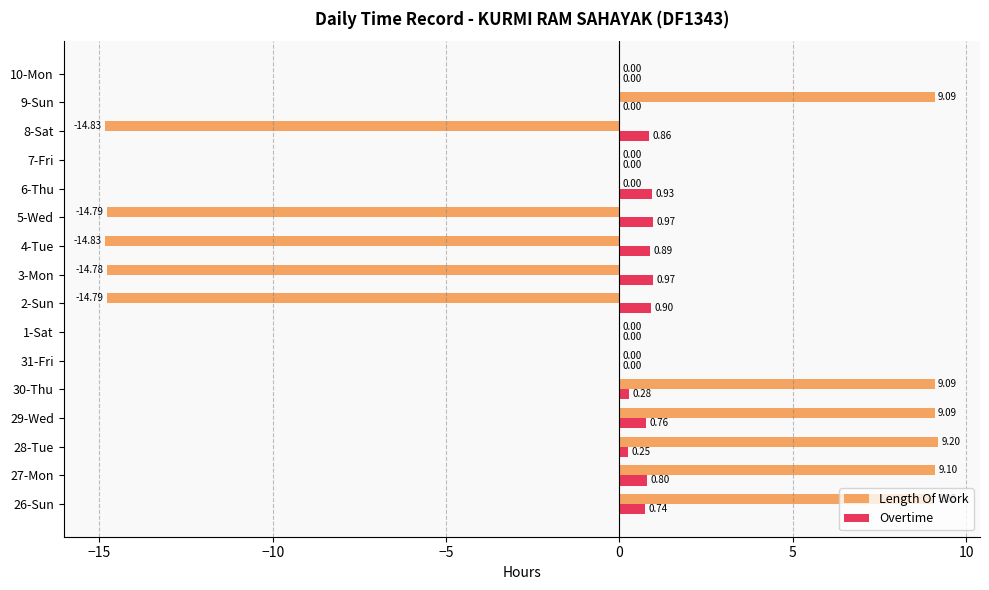

Which series has the widest spread of values?

Length Of Work